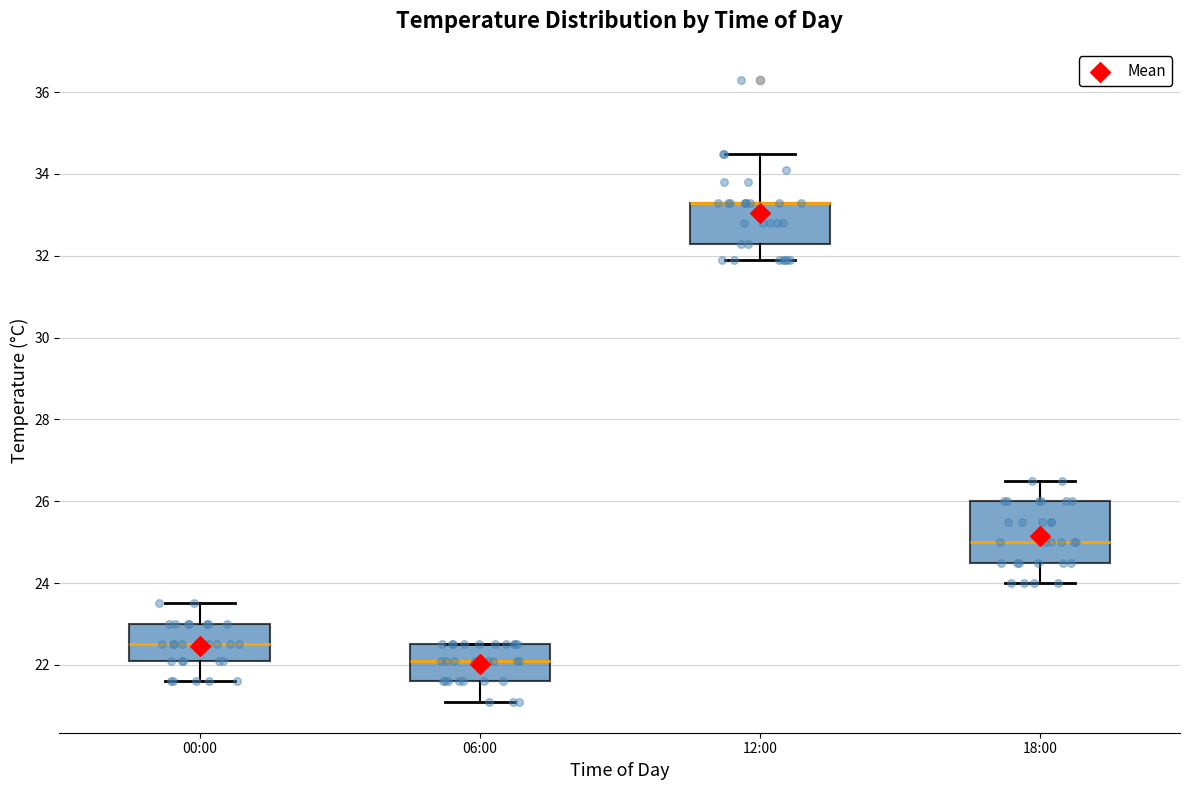

Where does the median line of the box for 18:00 sit on the y-axis? The values are not printed on the chart, so give them approximately, as read against the axis.

25.0